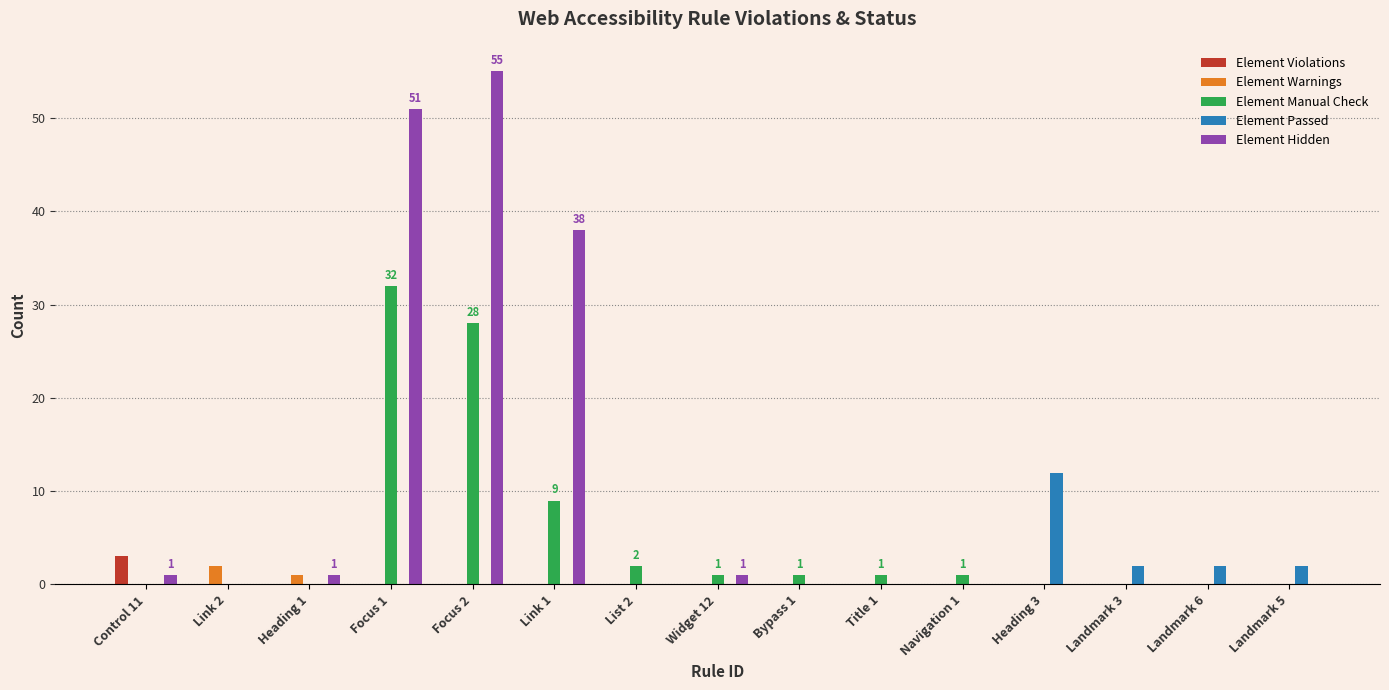

Is it true that Element Violations equals 0 at Title 1?

True